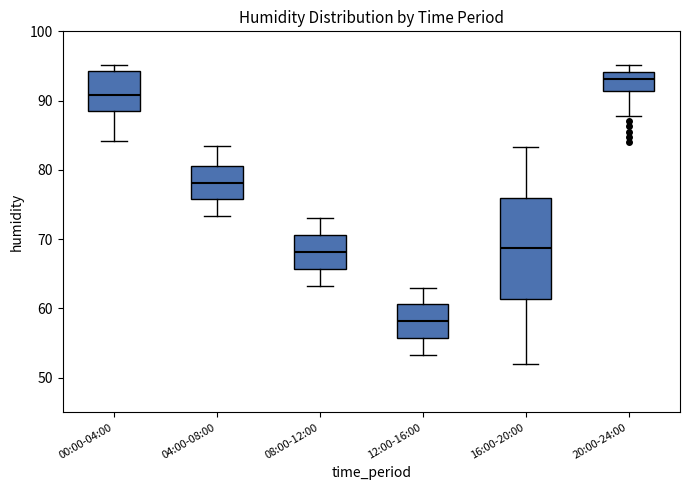

Which box is the tallest, from its lower edge to its upper edge?

16:00-20:00